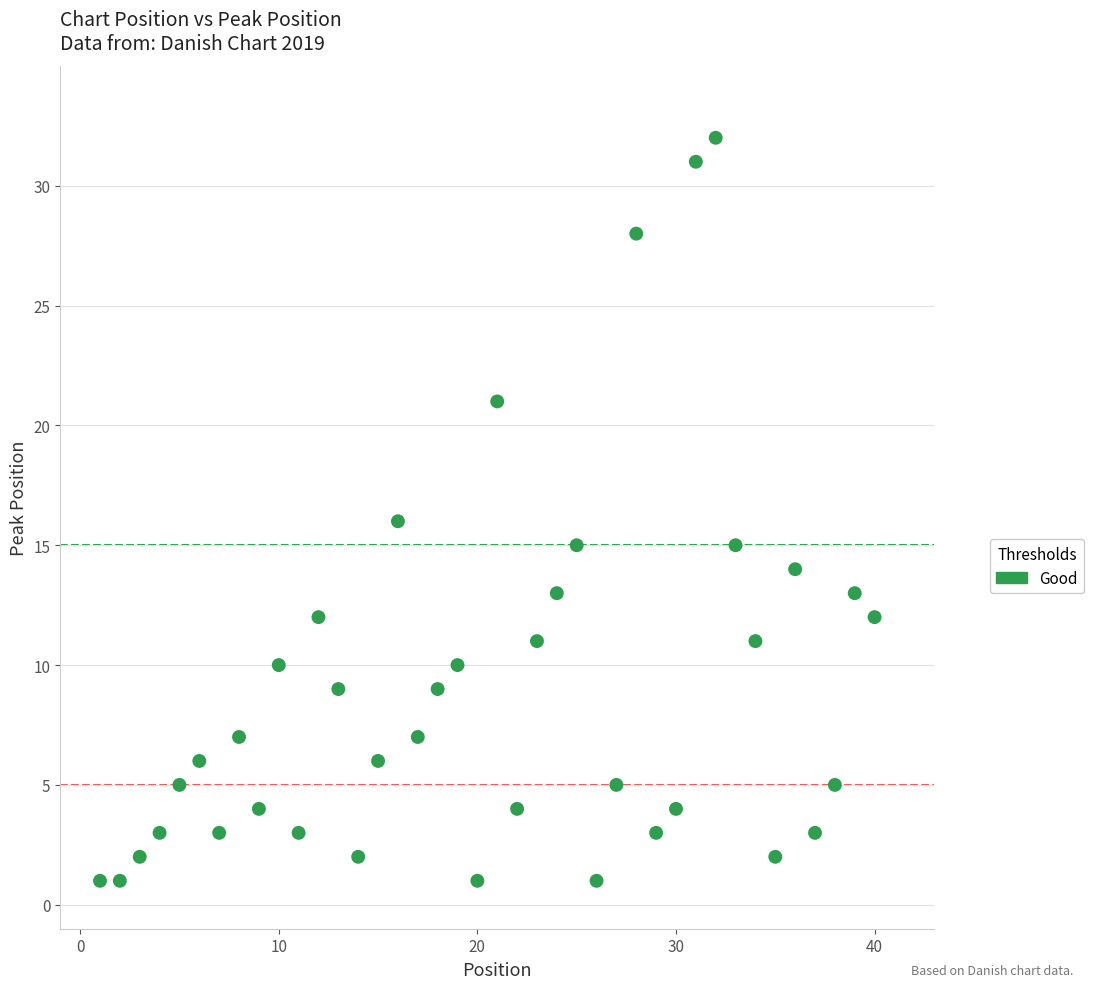

What is the range of X values (max minus min)?

39